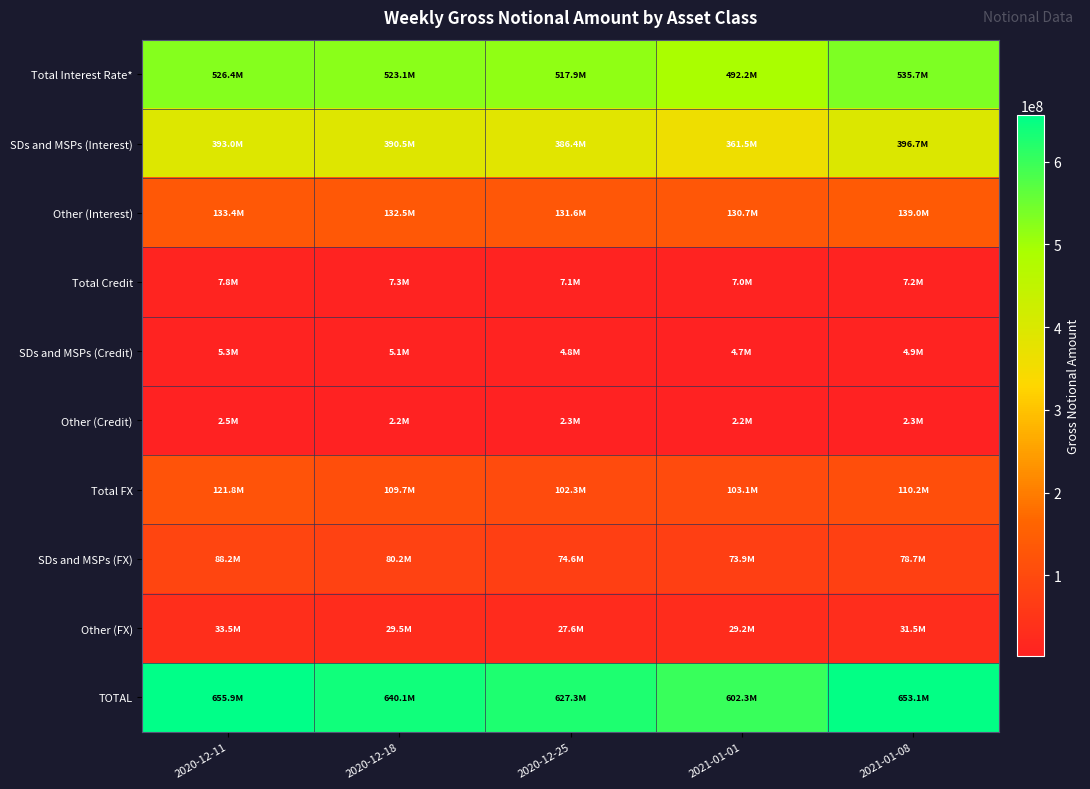

Reading left to right, extract all data points from this chart.

Total Interest Rate*: 2020-12-11=526393041	2020-12-18=523078277	2020-12-25=517918024	2021-01-01=492170868	2021-01-08=535723025
SDs and MSPs (Interest): 2020-12-11=392957493	2020-12-18=390544727	2020-12-25=386358096	2021-01-01=361499535	2021-01-08=396684871
Other (Interest): 2020-12-11=133435548	2020-12-18=132533550	2020-12-25=131559928	2021-01-01=130671333	2021-01-08=139038154
Total Credit: 2020-12-11=7753403	2020-12-18=7274366	2020-12-25=7088250	2021-01-01=6983161	2021-01-08=7204149
SDs and MSPs (Credit): 2020-12-11=5271410	2020-12-18=5056951	2020-12-25=4834927	2021-01-01=4736233	2021-01-08=4868990
Other (Credit): 2020-12-11=2481993	2020-12-18=2217416	2020-12-25=2253323	2021-01-01=2246929	2021-01-08=2335159
Total FX: 2020-12-11=121775704	2020-12-18=109723929	2020-12-25=102253172	2021-01-01=103131861	2021-01-08=110202277
SDs and MSPs (FX): 2020-12-11=88249404	2020-12-18=80231877	2020-12-25=74620936	2021-01-01=73941941	2021-01-08=78742965
Other (FX): 2020-12-11=33526300	2020-12-18=29492052	2020-12-25=27632236	2021-01-01=29189920	2021-01-08=31459312
TOTAL: 2020-12-11=655922149	2020-12-18=640076572	2020-12-25=627259445	2021-01-01=602285891	2021-01-08=653129451